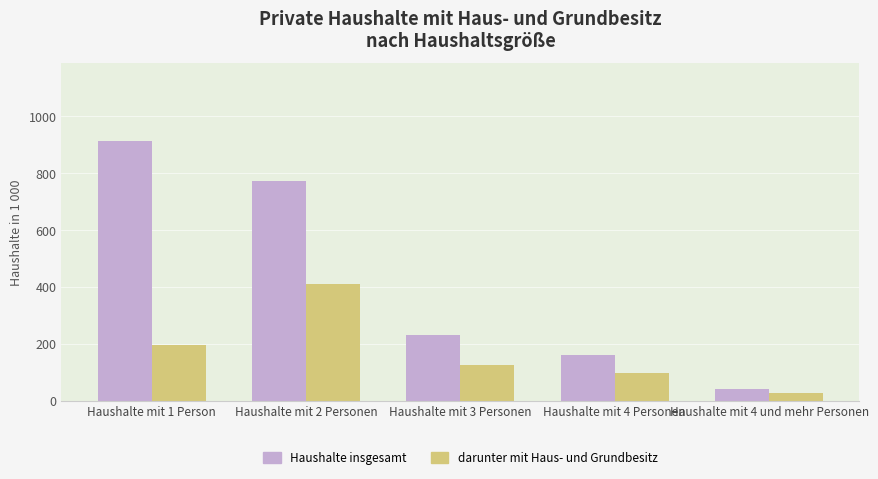

Reading left to right, list all the values displayed in this chart.

Haushalte insgesamt: Haushalte mit 1 Person=913	Haushalte mit 2 Personen=773	Haushalte mit 3 Personen=232	Haushalte mit 4 Personen=159	Haushalte mit 4 und mehr Personen=42
darunter mit Haus- und Grundbesitz: Haushalte mit 1 Person=194	Haushalte mit 2 Personen=410	Haushalte mit 3 Personen=125	Haushalte mit 4 Personen=97	Haushalte mit 4 und mehr Personen=28